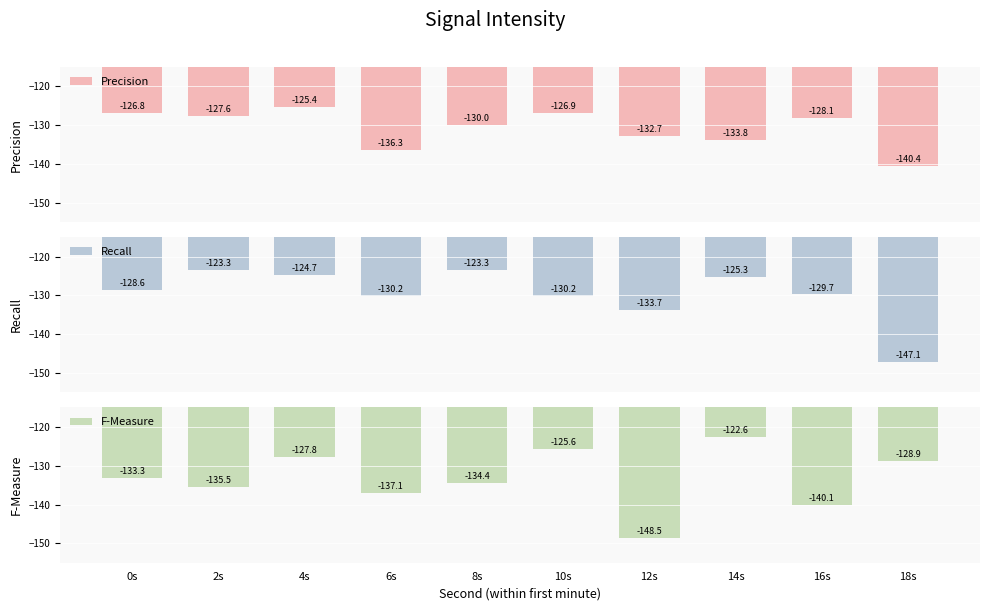

What is the total value across all series at 4s?

-377.9